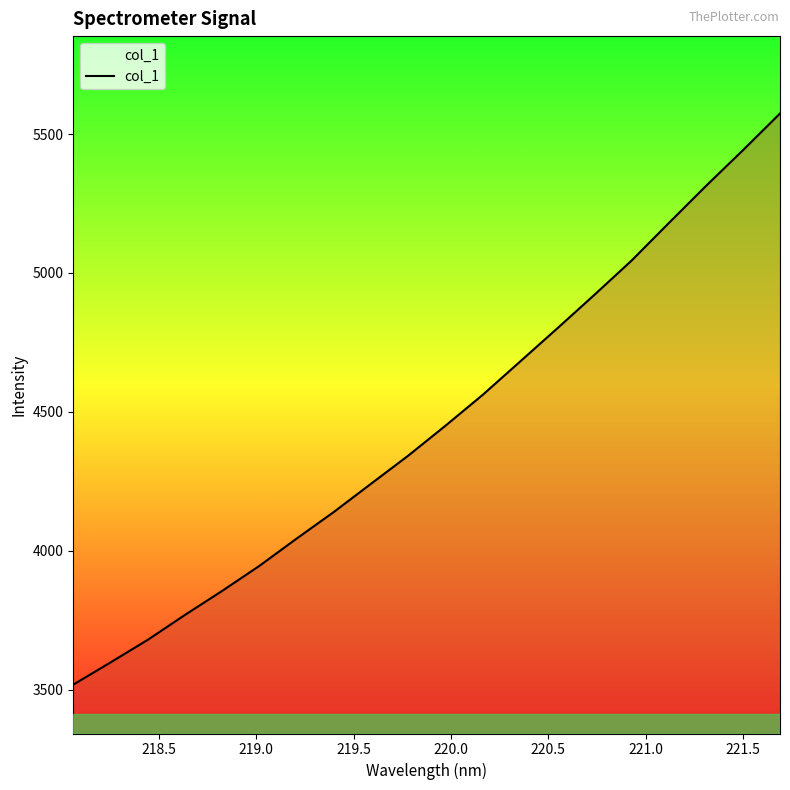

What is the maximum value shown in the chart?

5574.2